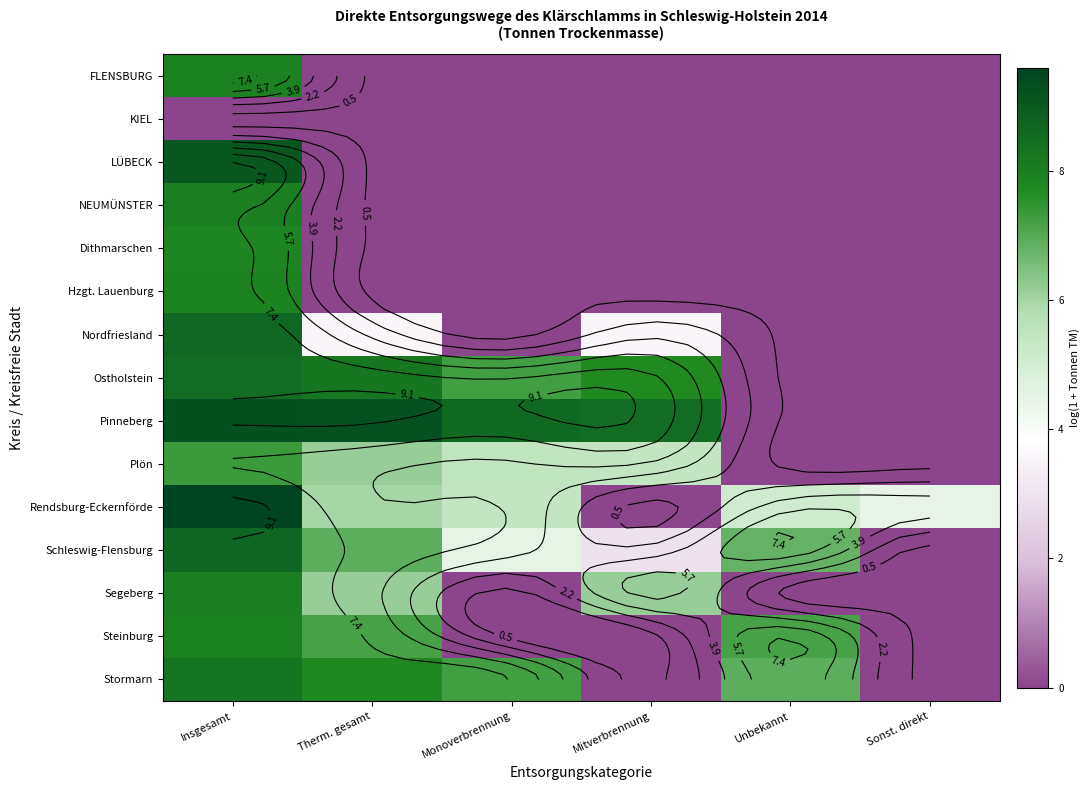

Which series has the largest range (max minus min)?

Rendsburg-Eckernförde